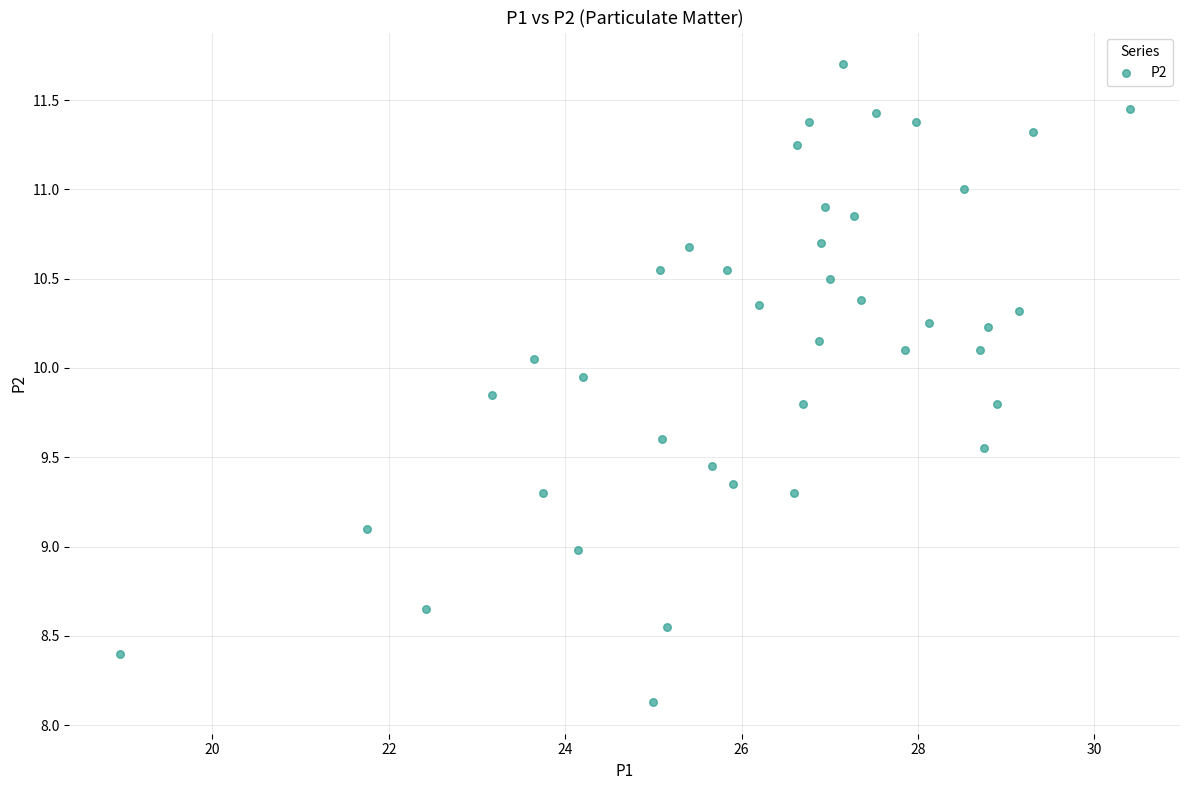

How many points are shown in the scatter plot?

40